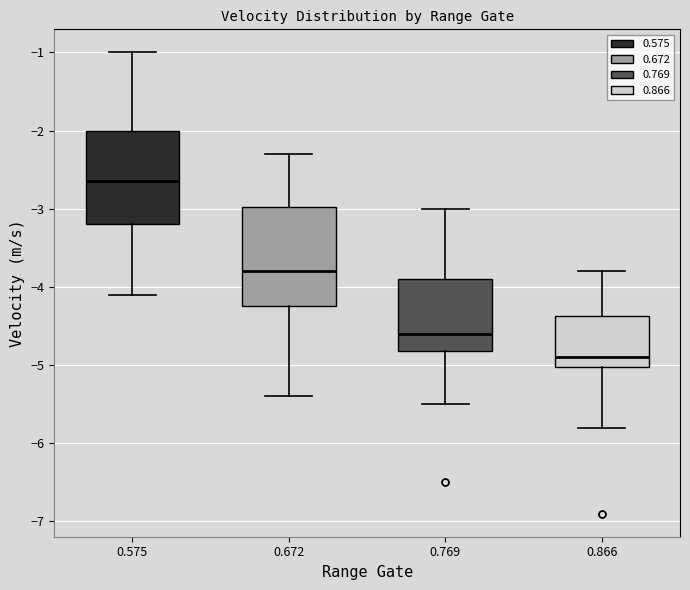

Which box's median line is the lowest?

0.866